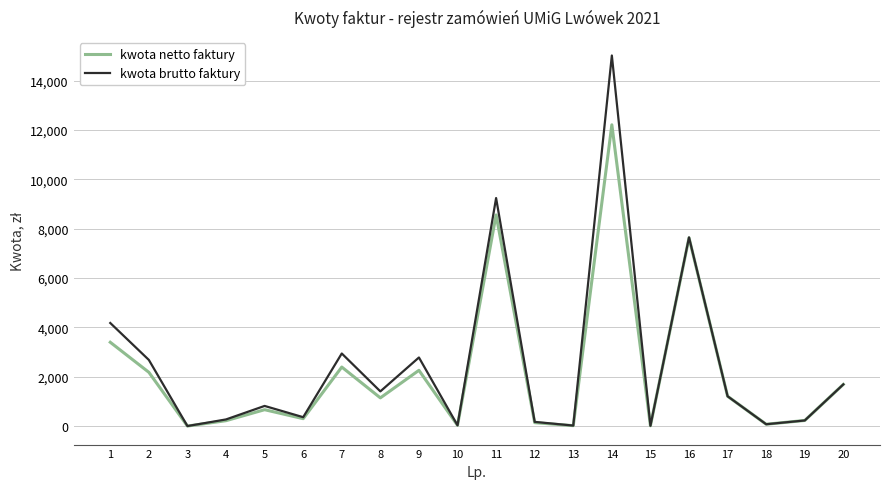

Which series has the widest spread of values?

kwota brutto faktury